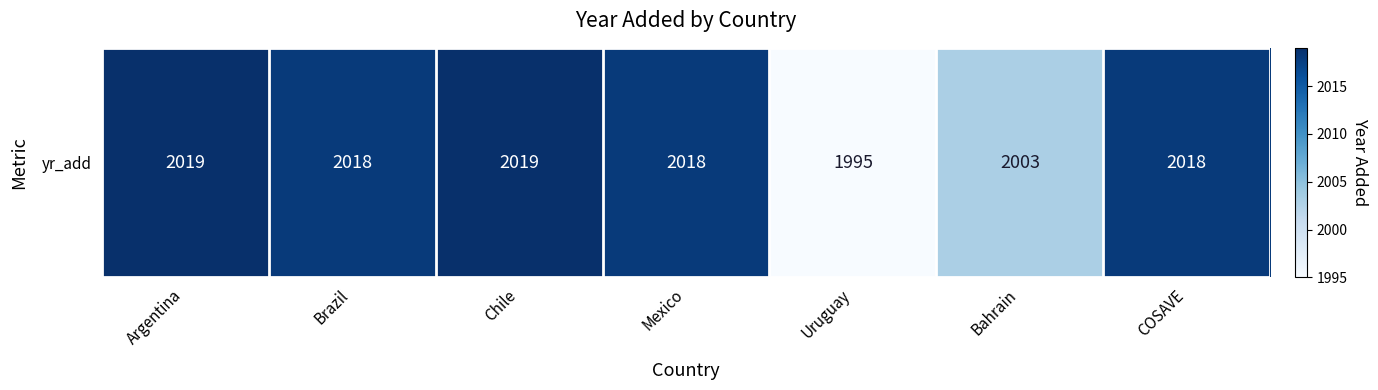

What is the difference between the maximum and second lowest values?

16